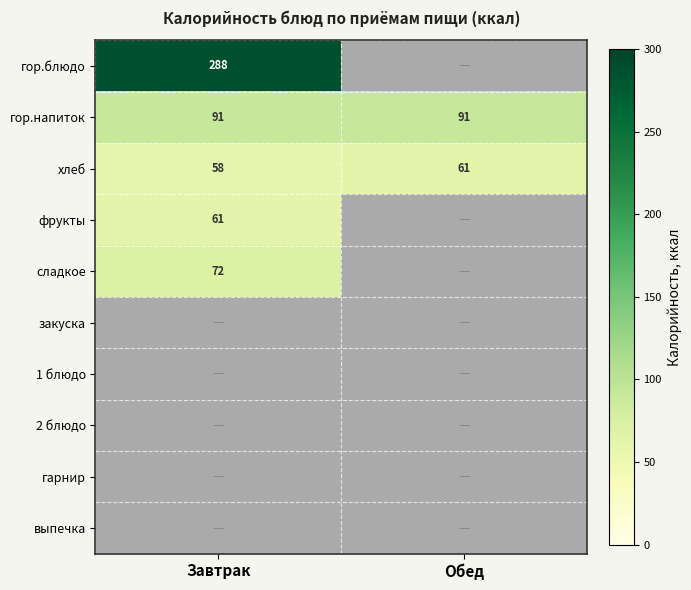

The гор.напиток series shows 91 at Завтрак. True or false?

True